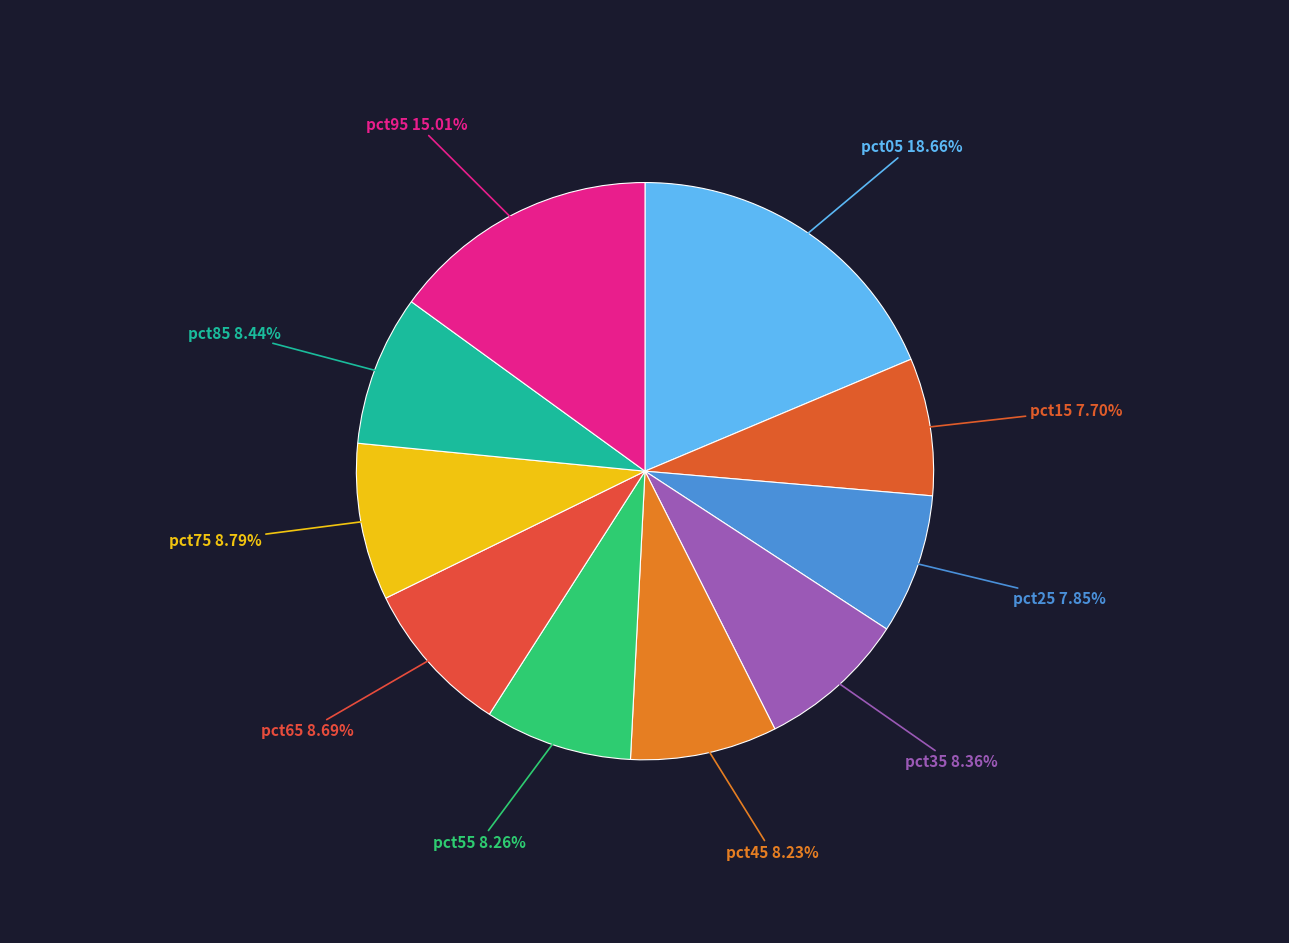

Rank the categories by value from highest to lowest.

pct05, pct95, pct75, pct65, pct85, pct35, pct55, pct45, pct25, pct15